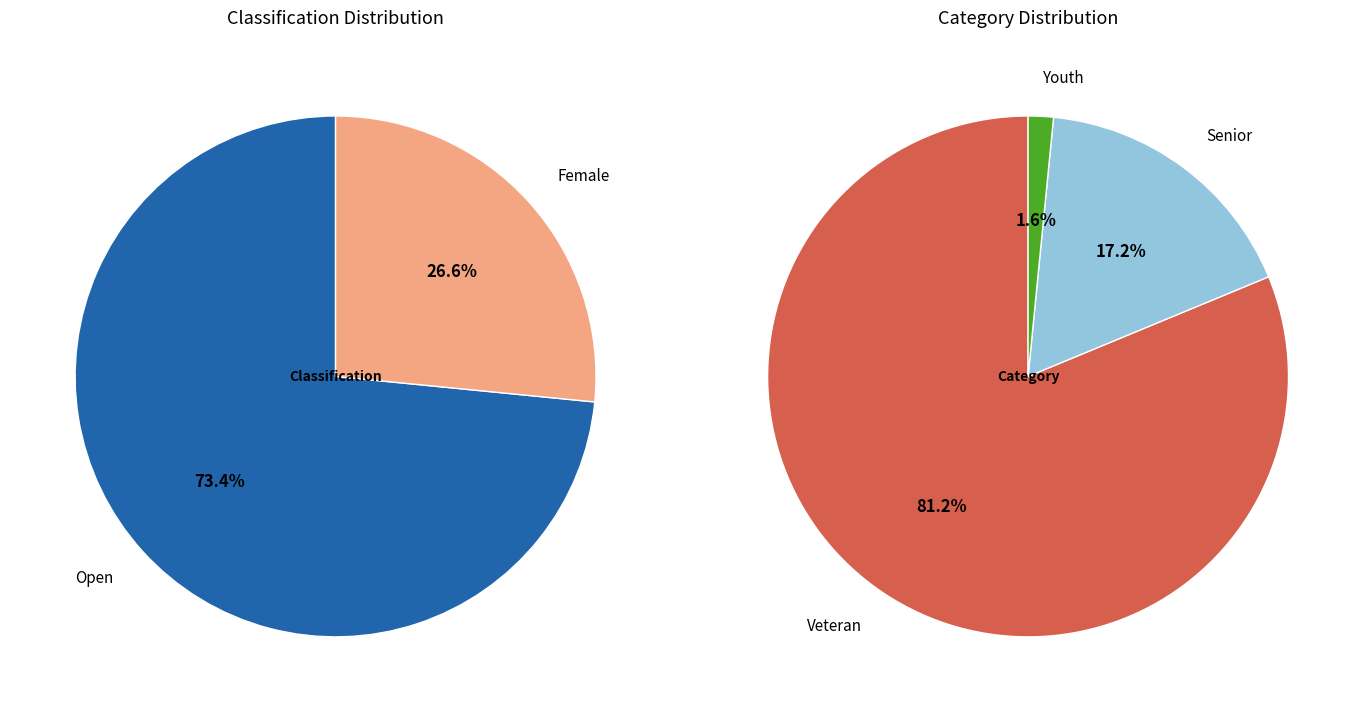

Count the number of slices in the pie.

3